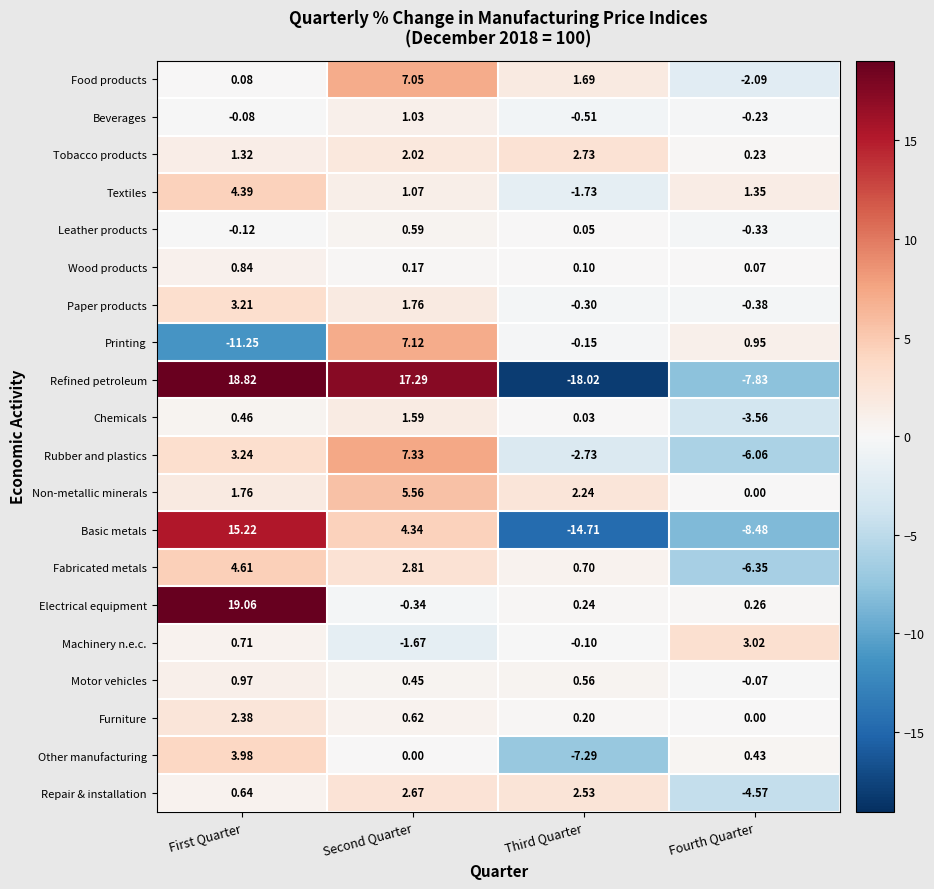

At which category is the sum across all series the highest?

First Quarter